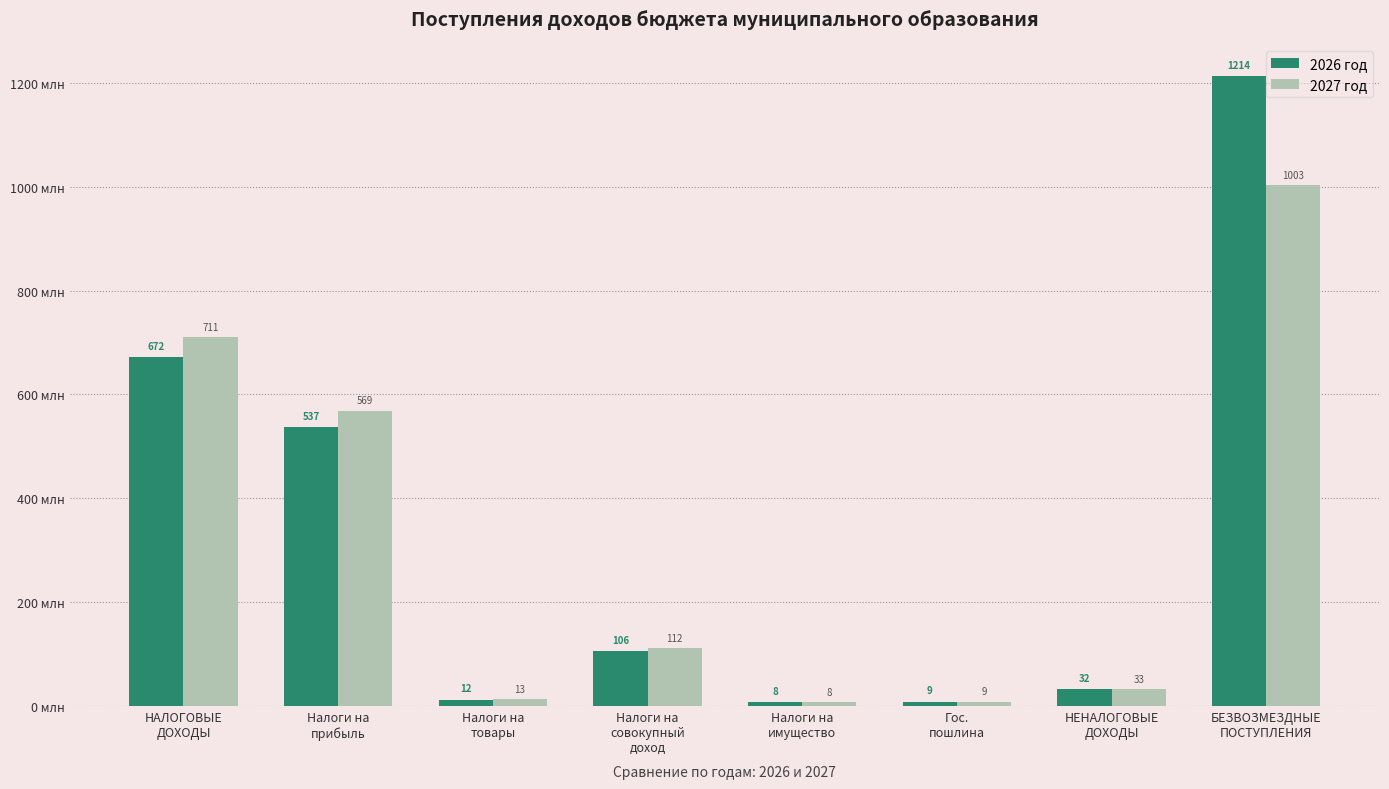

Does the chart contain stacked bars?

No